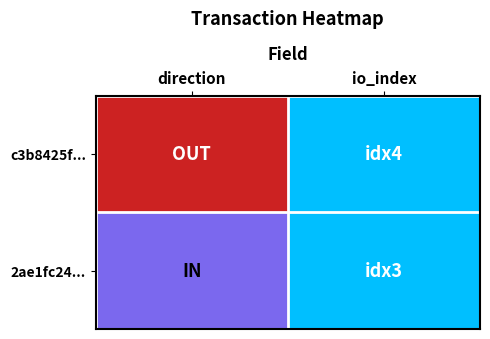

Reading right to left, extract all data points from this chart.

c3b8425f...: io_index=4	direction=-1
2ae1fc24...: io_index=3	direction=1